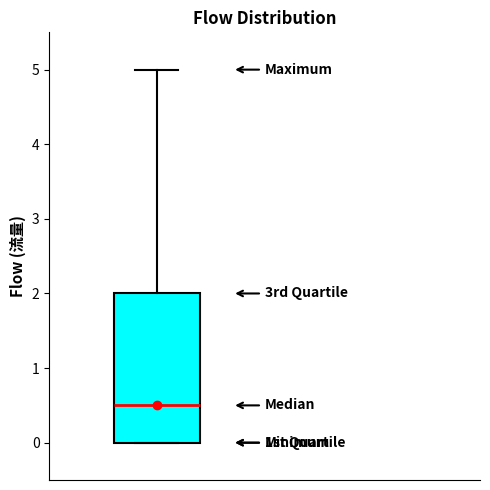

Where does the median line of the box sit on the y-axis? The values are not printed on the chart, so give them approximately, as read against the axis.

0.5